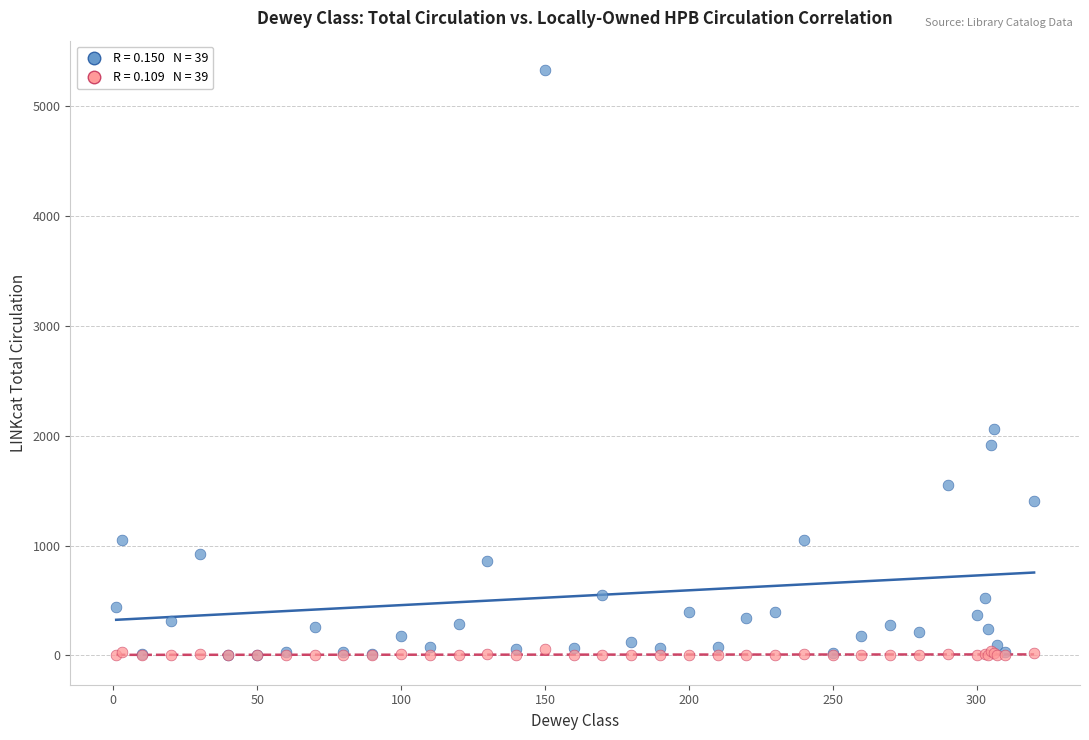

Across all series, what Y value is closest to 2665?

2063